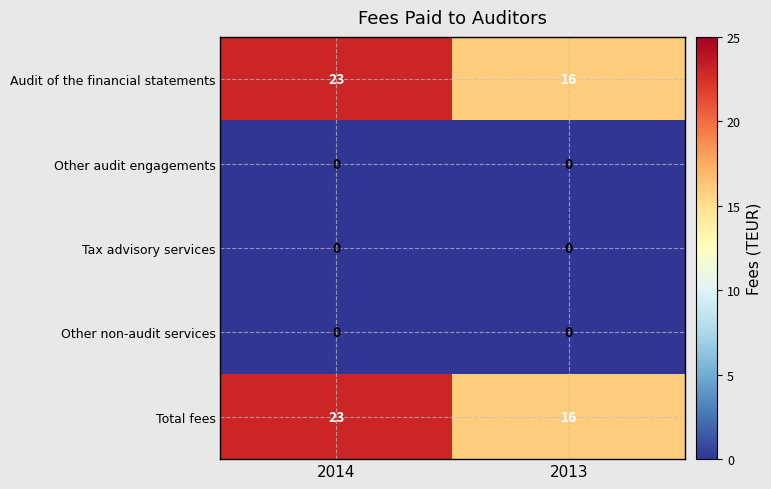

Is it true that Tax advisory services equals 0 at 2013?

True